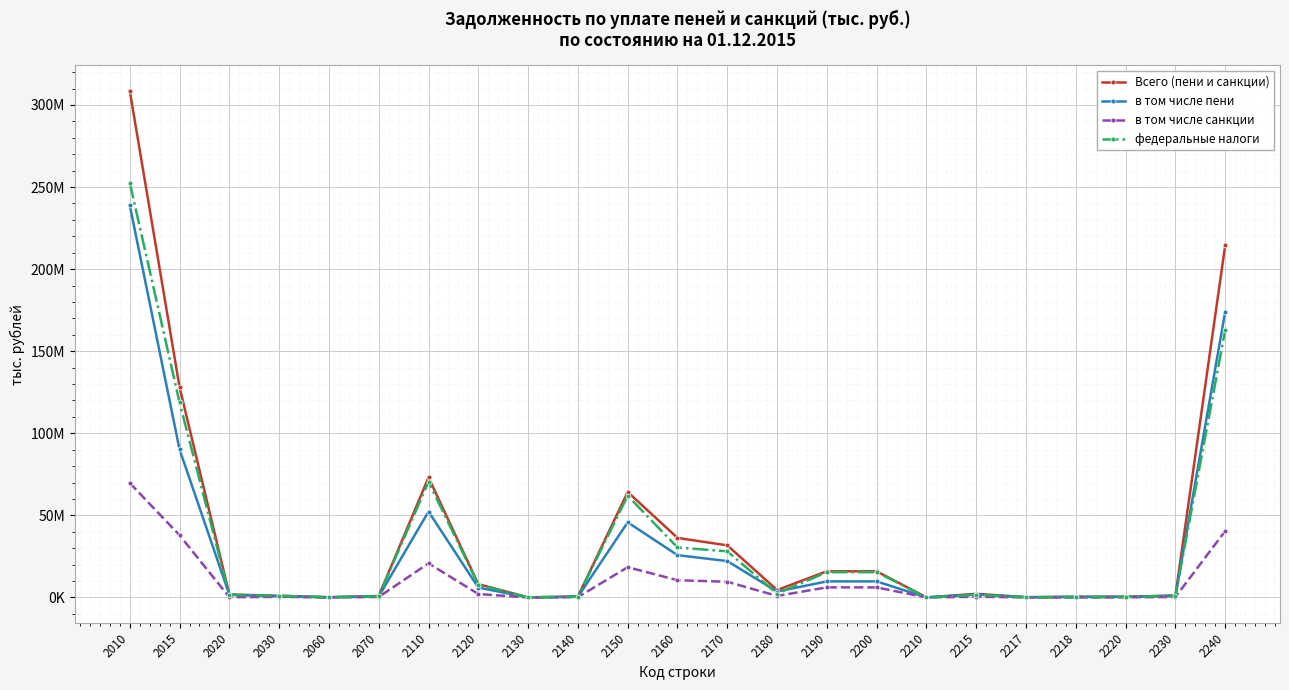

Does the chart have visible grid lines?

Yes